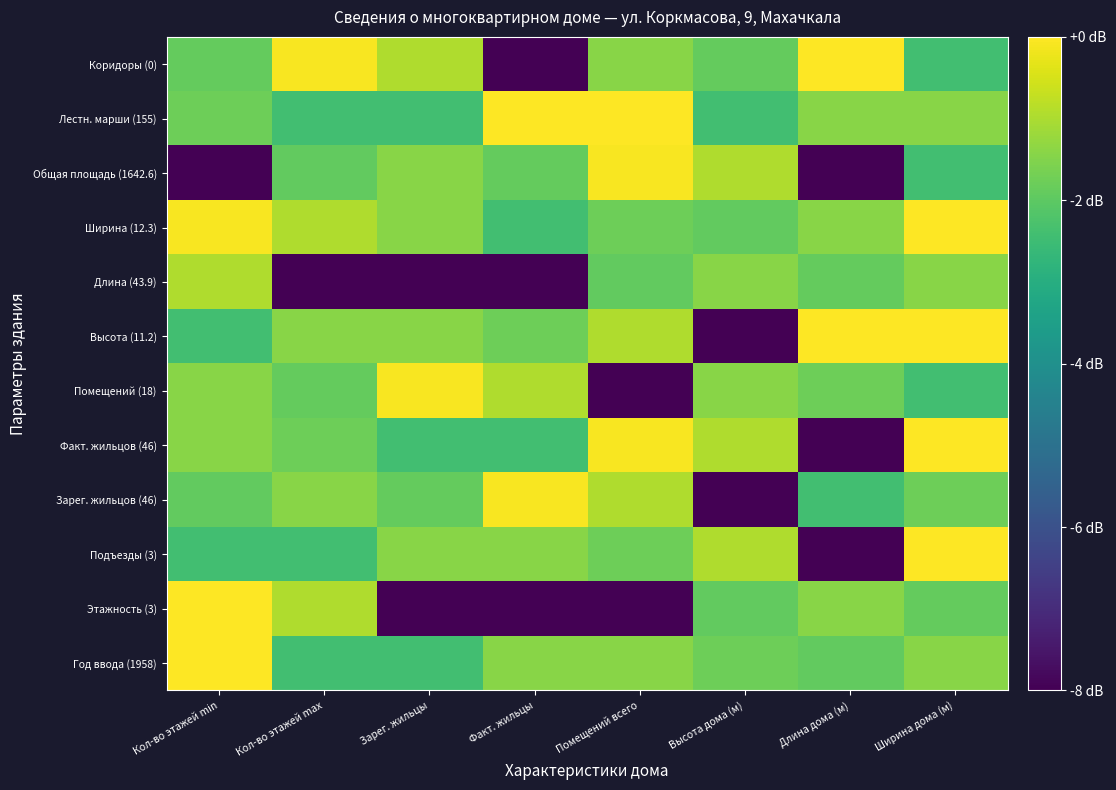

Reading left to right, what are all the values shown in this chart?

Год ввода (1958): Кол-во этажей min=-0.0	Кол-во этажей max=-2.4	Зарег. жильцы=-2.4	Факт. жильцы=-1.4	Помещений всего=-1.4	Высота дома (м)=-1.8	Длина дома (м)=-1.9	Ширина дома (м)=-1.4
Этажность (3): Кол-во этажей min=-0.0	Кол-во этажей max=-1.0	Зарег. жильцы=-8.0	Факт. жильцы=-8.0	Помещений всего=-8.0	Высота дома (м)=-1.9	Длина дома (м)=-1.4	Ширина дома (м)=-1.9
Подъезды (3): Кол-во этажей min=-2.4	Кол-во этажей max=-2.4	Зарег. жильцы=-1.4	Факт. жильцы=-1.4	Помещений всего=-1.8	Высота дома (м)=-1.0	Длина дома (м)=-8.0	Ширина дома (м)=-0.0
Зарег. жильцов (46): Кол-во этажей min=-1.9	Кол-во этажей max=-1.4	Зарег. жильцы=-1.9	Факт. жильцы=-0.1	Помещений всего=-1.0	Высота дома (м)=-8.0	Длина дома (м)=-2.4	Ширина дома (м)=-1.8
Факт. жильцов (46): Кол-во этажей min=-1.4	Кол-во этажей max=-1.8	Зарег. жильцы=-2.4	Факт. жильцы=-2.4	Помещений всего=-0.1	Высота дома (м)=-1.0	Длина дома (м)=-8.0	Ширина дома (м)=-0.0
Помещений (18): Кол-во этажей min=-1.4	Кол-во этажей max=-1.9	Зарег. жильцы=-0.1	Факт. жильцы=-1.0	Помещений всего=-8.0	Высота дома (м)=-1.4	Длина дома (м)=-1.8	Ширина дома (м)=-2.4
Высота (11.2): Кол-во этажей min=-2.4	Кол-во этажей max=-1.4	Зарег. жильцы=-1.4	Факт. жильцы=-1.8	Помещений всего=-1.0	Высота дома (м)=-8.0	Длина дома (м)=-0.0	Ширина дома (м)=-0.0
Длина (43.9): Кол-во этажей min=-1.0	Кол-во этажей max=-8.0	Зарег. жильцы=-8.0	Факт. жильцы=-8.0	Помещений всего=-1.9	Высота дома (м)=-1.4	Длина дома (м)=-1.9	Ширина дома (м)=-1.4
Ширина (12.3): Кол-во этажей min=-0.1	Кол-во этажей max=-1.0	Зарег. жильцы=-1.4	Факт. жильцы=-2.4	Помещений всего=-1.8	Высота дома (м)=-1.9	Длина дома (м)=-1.4	Ширина дома (м)=-0.0
Общая площадь (1642.6): Кол-во этажей min=-8.0	Кол-во этажей max=-1.9	Зарег. жильцы=-1.4	Факт. жильцы=-1.9	Помещений всего=-0.1	Высота дома (м)=-1.0	Длина дома (м)=-8.0	Ширина дома (м)=-2.4
Лестн. марши (155): Кол-во этажей min=-1.8	Кол-во этажей max=-2.4	Зарег. жильцы=-2.4	Факт. жильцы=-0.0	Помещений всего=-0.0	Высота дома (м)=-2.4	Длина дома (м)=-1.4	Ширина дома (м)=-1.4
Коридоры (0): Кол-во этажей min=-1.9	Кол-во этажей max=-0.1	Зарег. жильцы=-1.0	Факт. жильцы=-8.0	Помещений всего=-1.4	Высота дома (м)=-1.9	Длина дома (м)=-0.0	Ширина дома (м)=-2.4